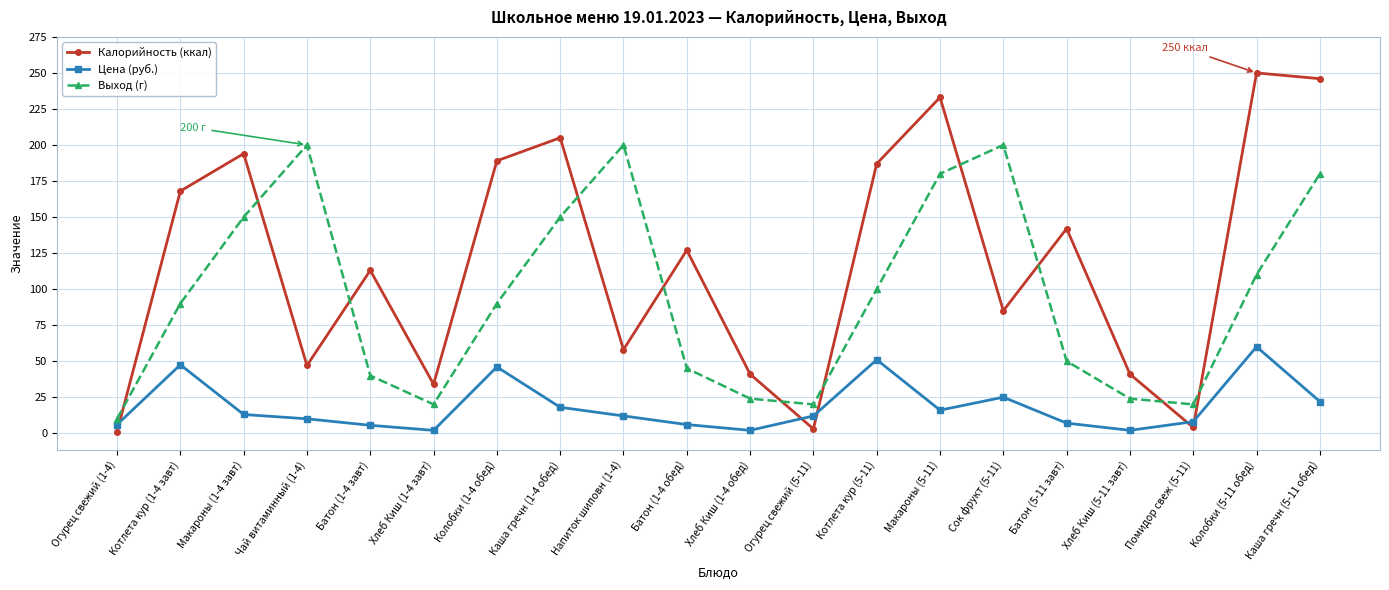

True or false: Цена (руб.) and Калорийность (ккал) cross at least once.

True